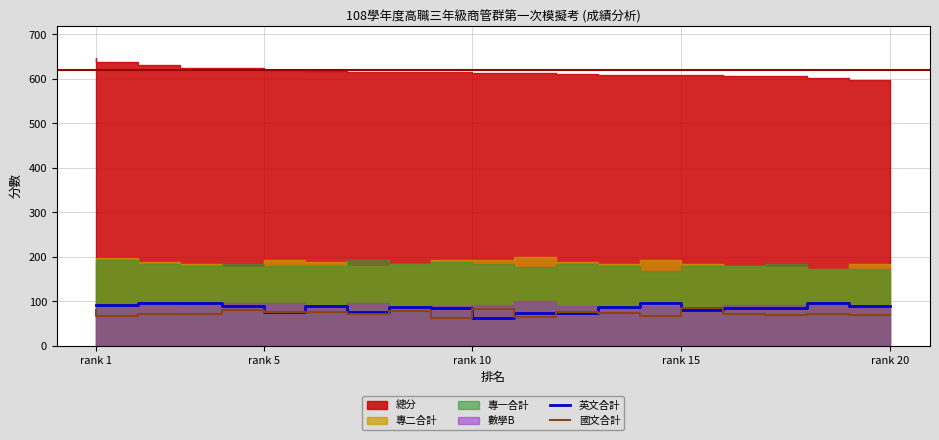

Between 10 and 16, which series saw the biggest shift?

英文合計